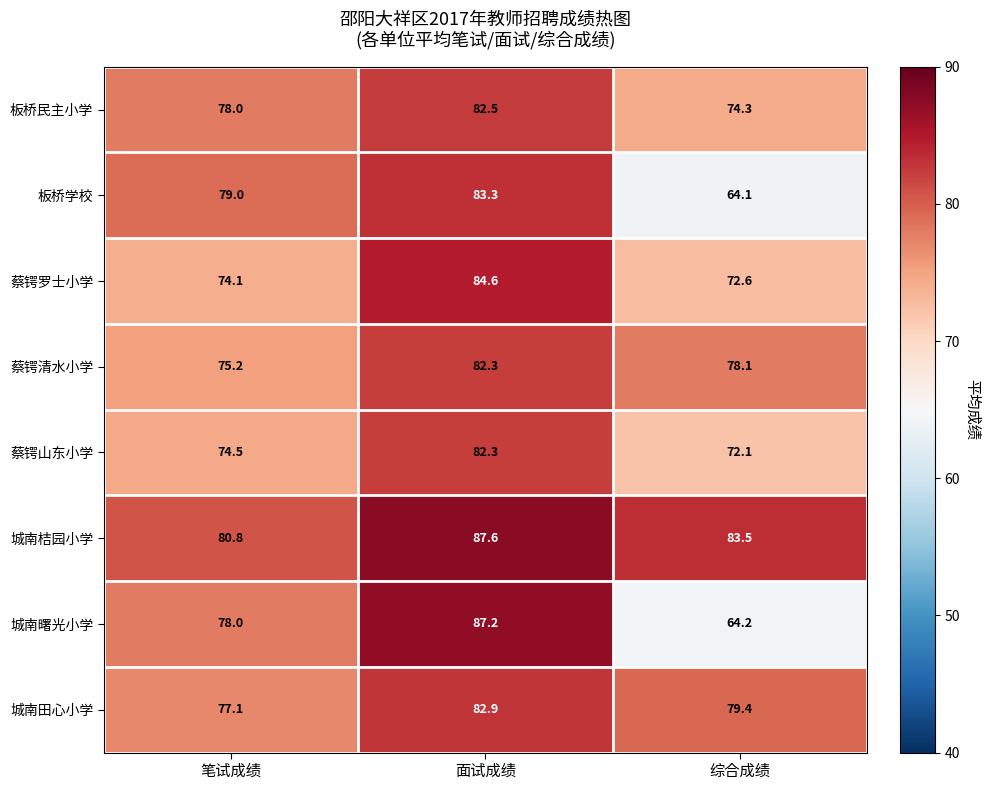

At how many categories does at least one series exceed 86?

1